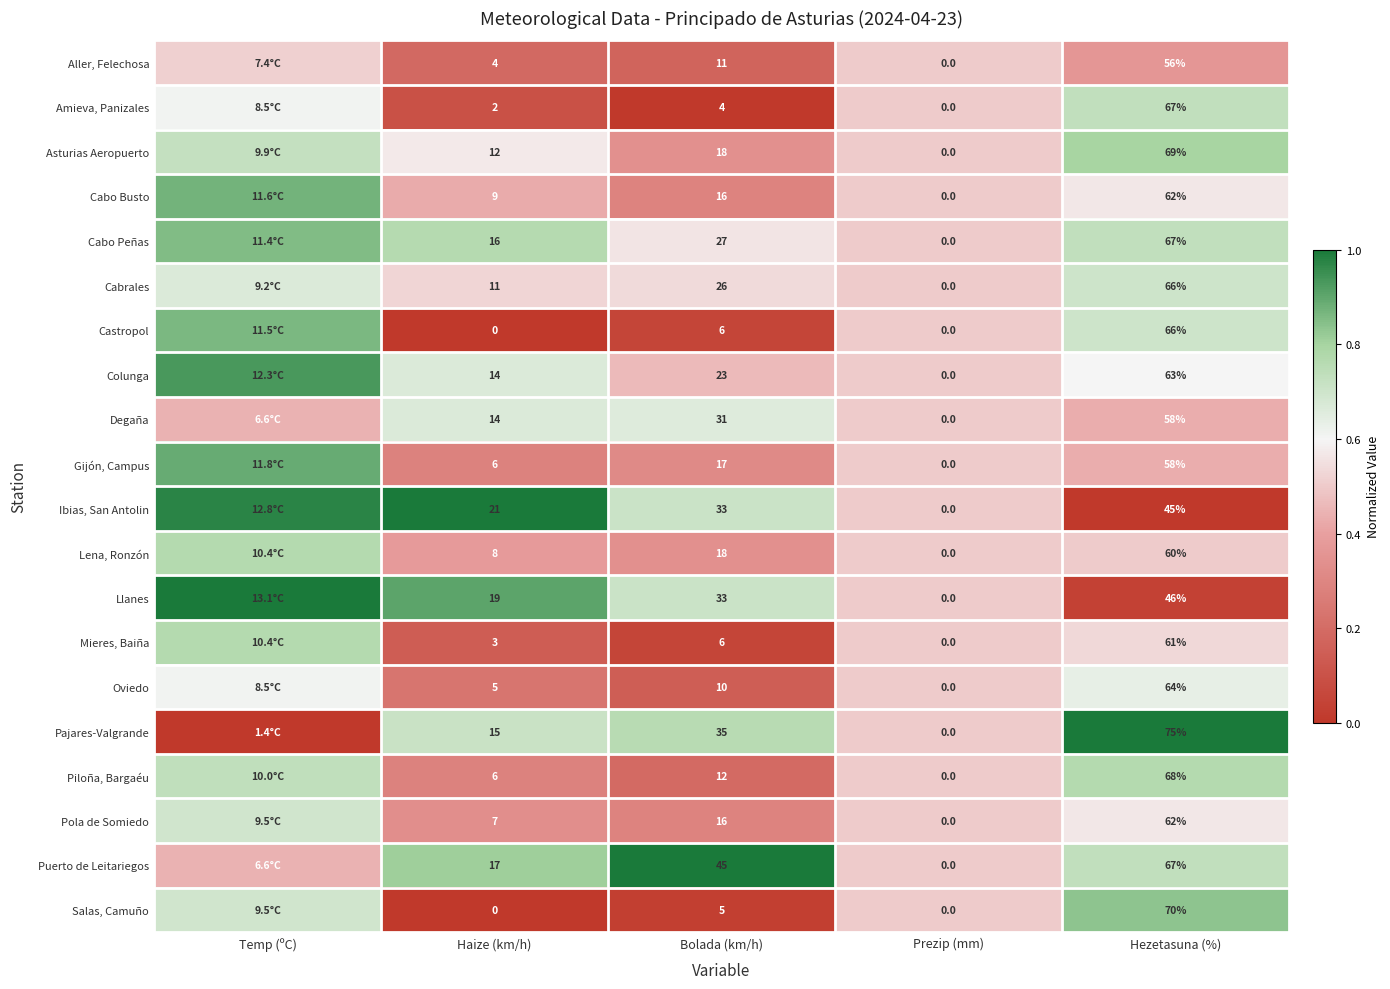

Between Bolada (km/h) and Hezetasuna (%), which series saw the biggest shift?

Salas, Camuño